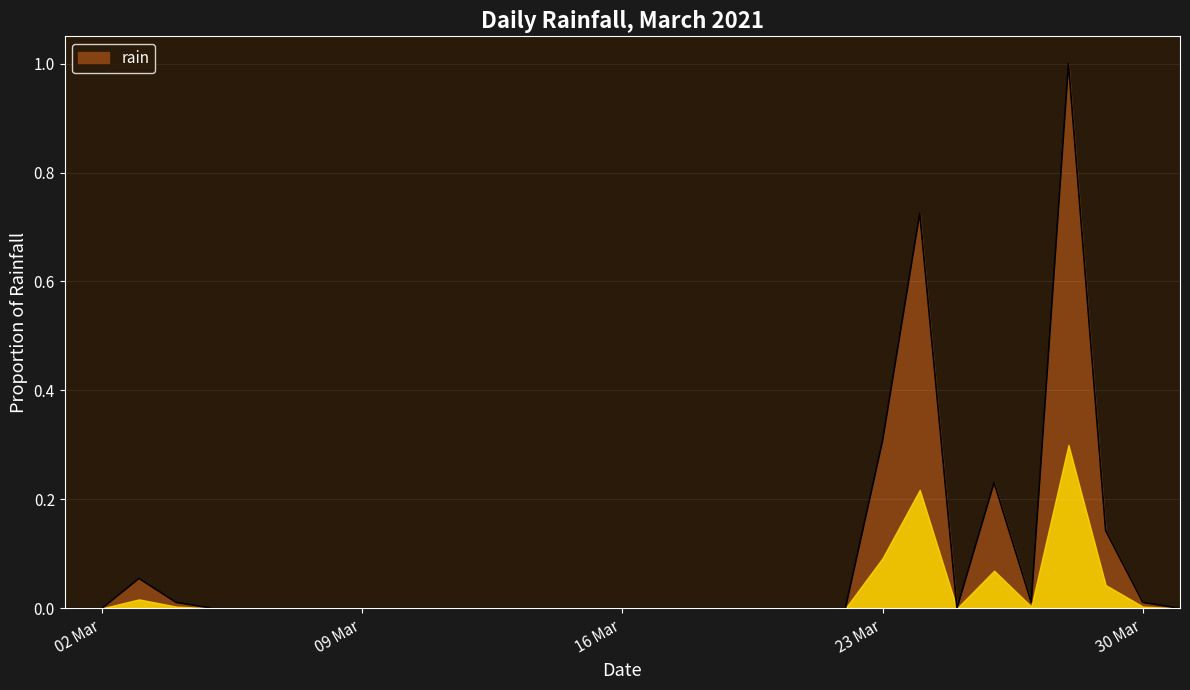

What is the greatest value displayed?

1.0